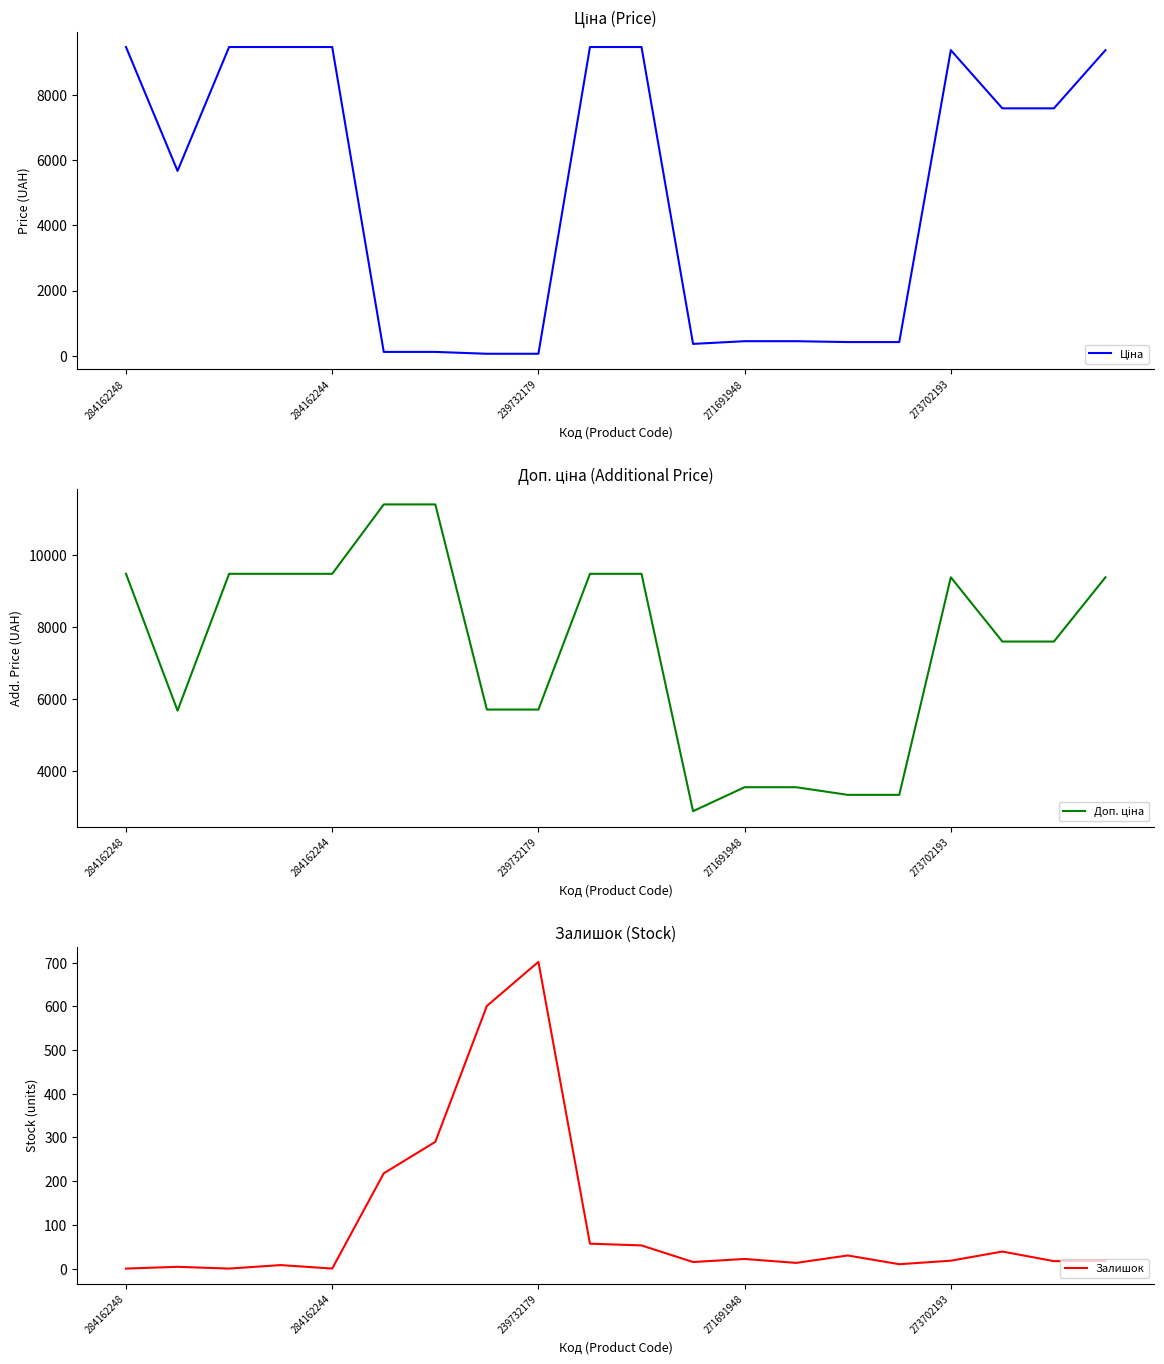

At which label does Залишок reach its peak?

239732179